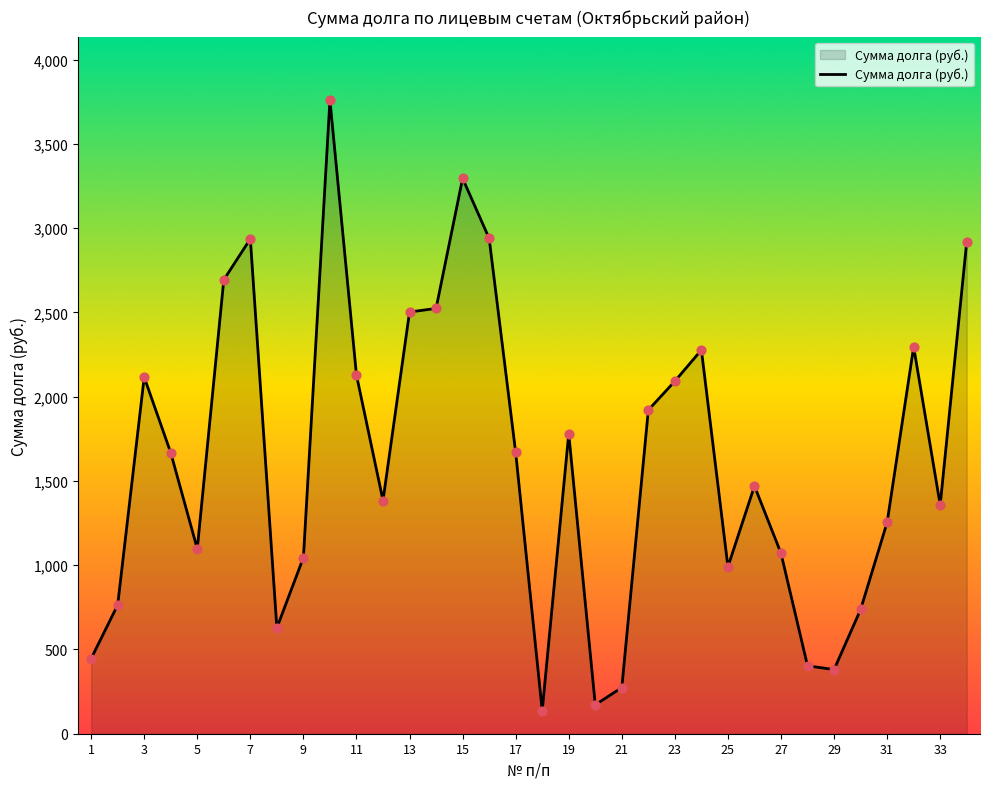

What is the greatest value displayed?

3759.8